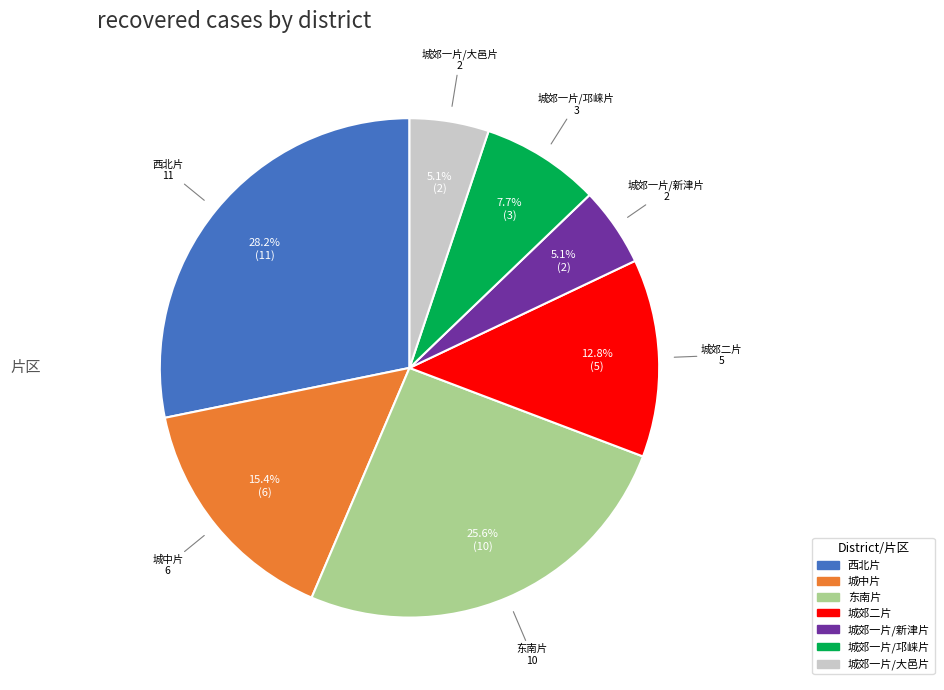

Which has a higher value, 西北片 or 城郊一片/邛崃片?

西北片